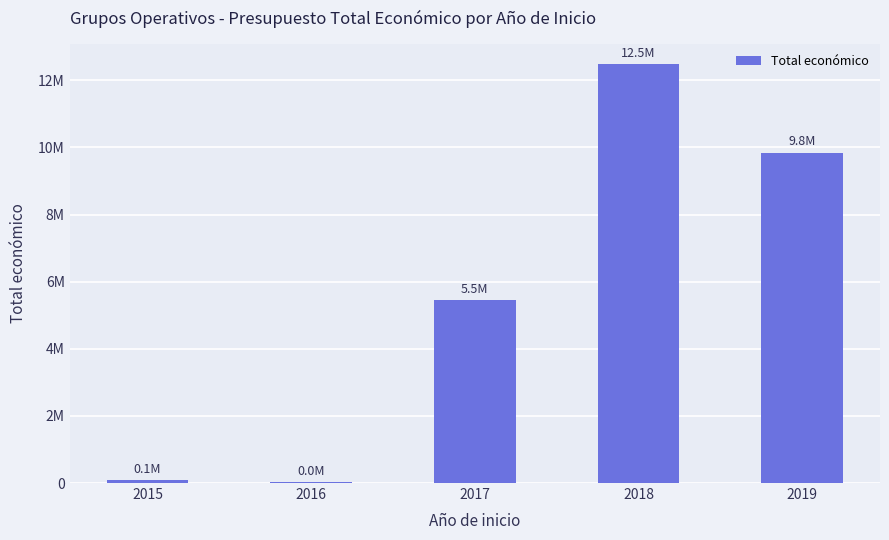

The chart shows a value of 2209792 at 2017. True or false?

False